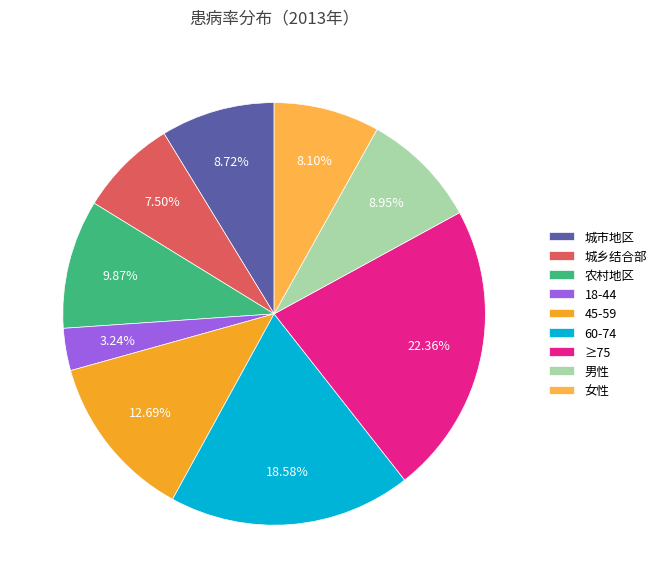

To the nearest percent, what percentage of the pie is 45-59?

13%